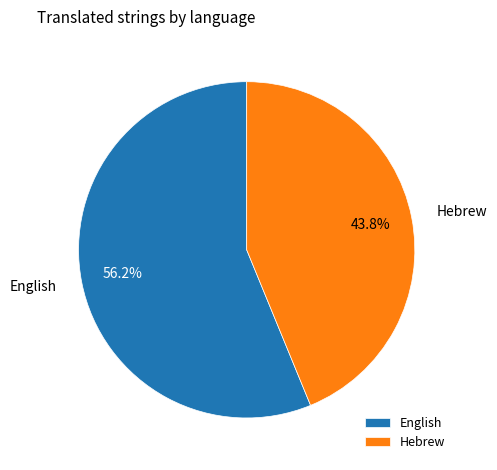

Which has a higher value, English or Hebrew?

English